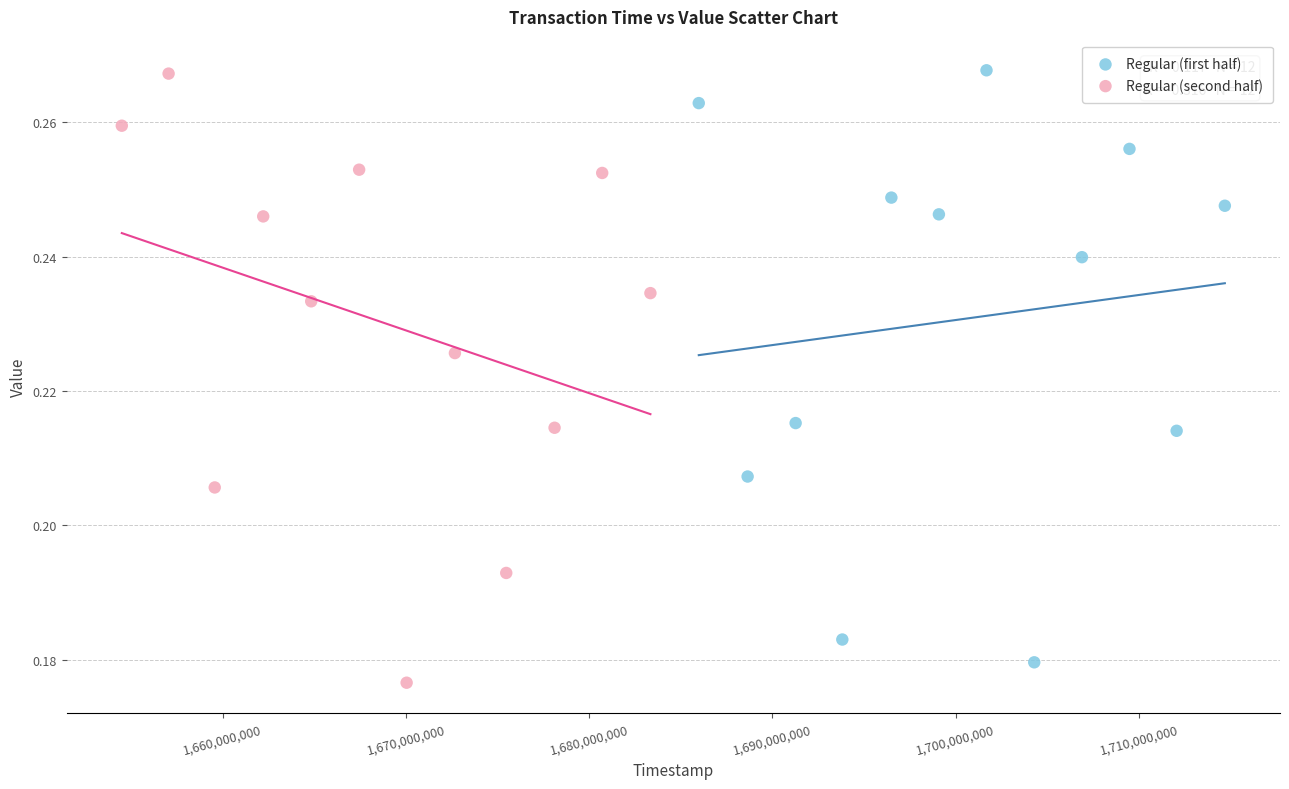

What are all the series names shown in the legend?

Regular (first half), Regular (second half)